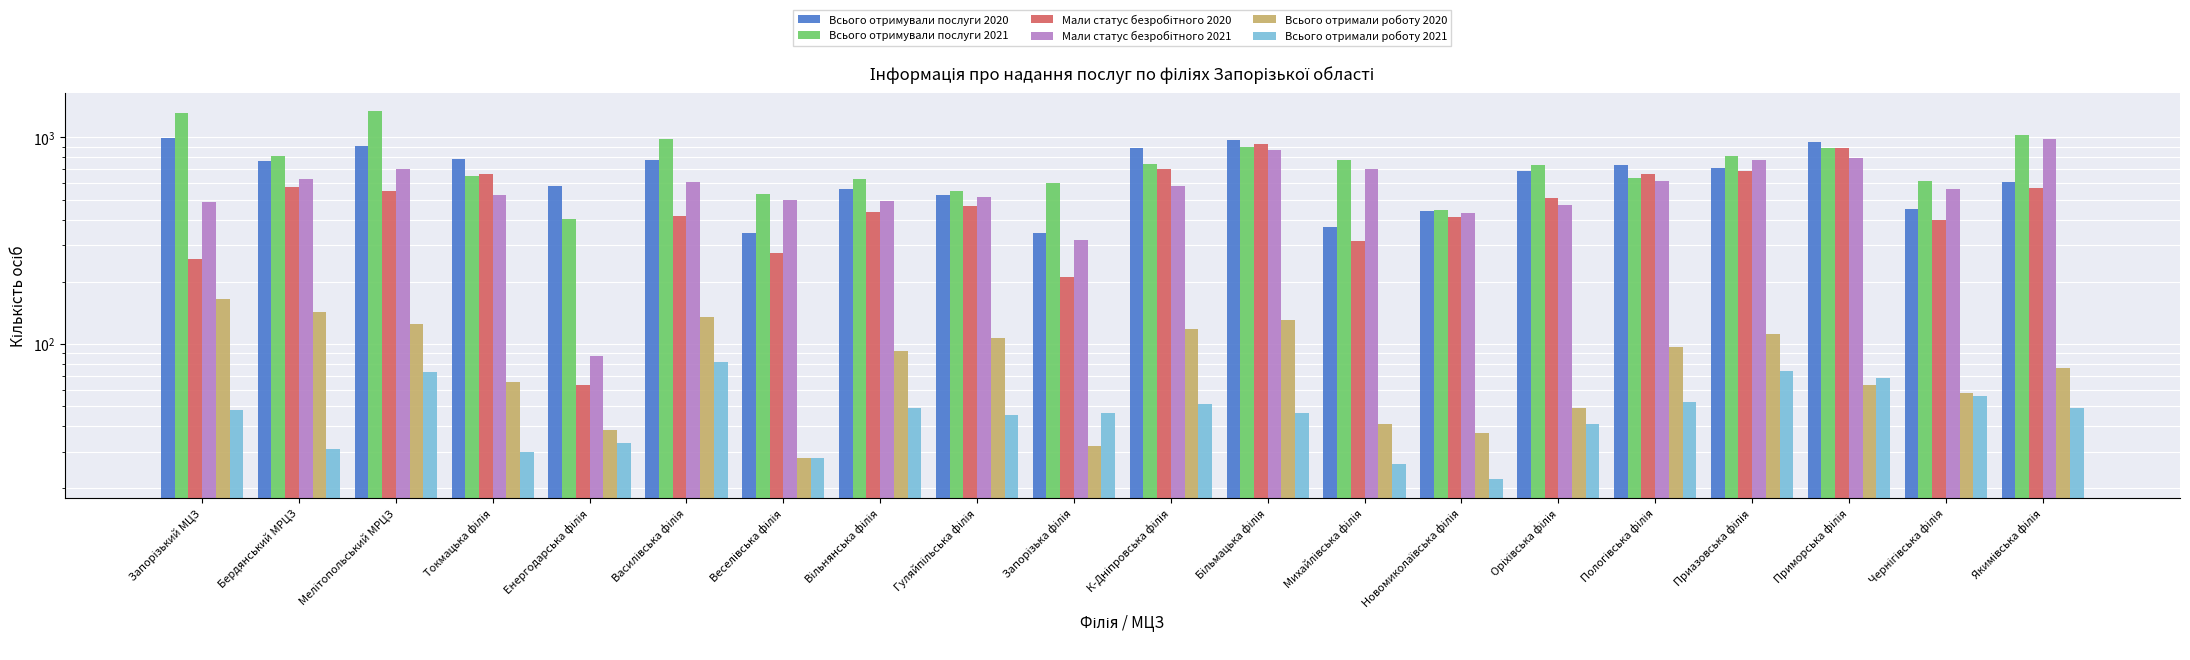

Reading left to right, what are all the values shown in this chart?

Всього отримували послуги 2020: 994	770	913	784	580	773	345	563	527	345	886	966	366	440	688	732	710	950	450	608
Всього отримували послуги 2021: 1308	813	1336	652	401	982	533	627	551	599	742	903	775	447	732	633	817	884	615	1029
Мали статус безробітного 2020: 257	576	550	661	63	415	274	434	464	211	700	933	314	413	507	668	684	893	399	567
Мали статус безробітного 2021: 487	628	701	527	87	610	500	490	515	318	584	867	702	429	469	617	778	796	560	981
Всього отримали роботу 2020: 164	142	125	65	38	135	28	92	107	32	118	131	41	37	49	96	111	63	58	76
Всього отримали роботу 2021: 48	31	73	30	33	82	28	49	45	46	51	46	26	22	41	52	74	68	56	49